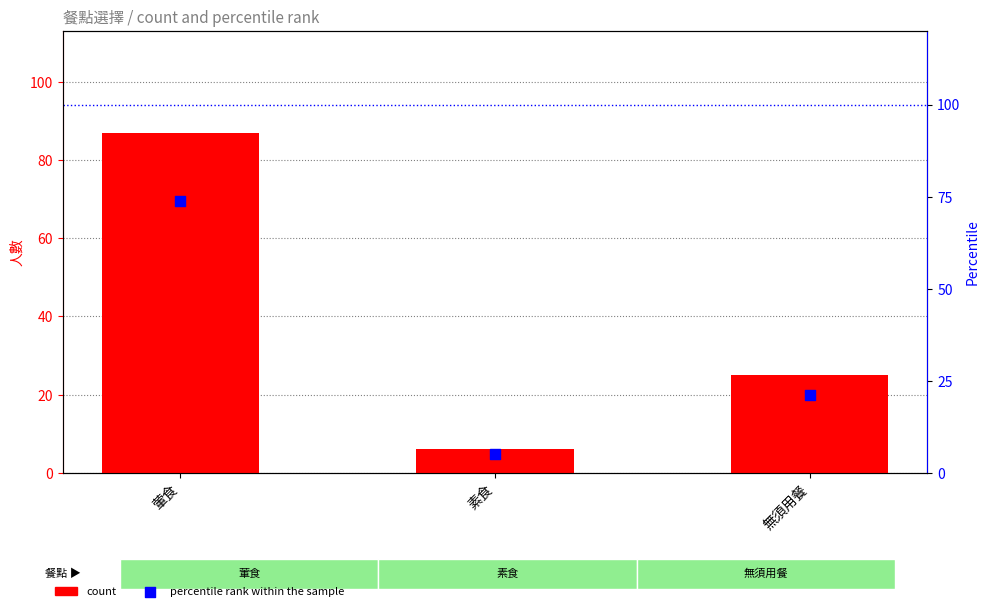

What are all the series names shown in the legend?

count, percentile rank within the sample